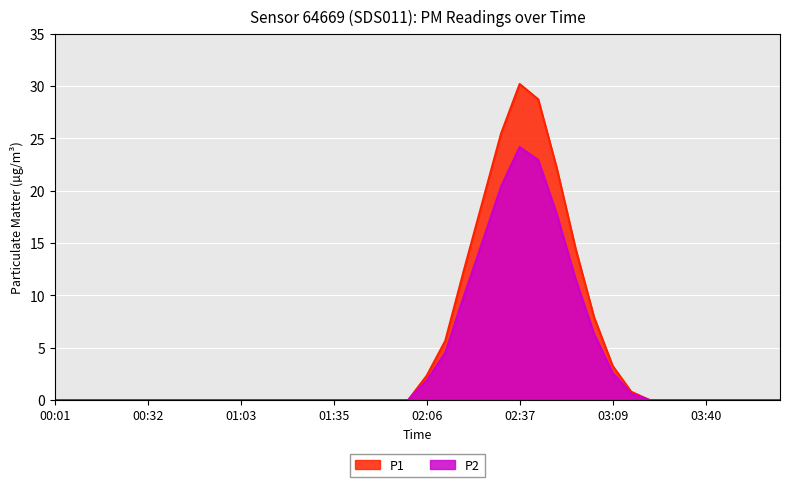

How many lines are shown in the chart?

2